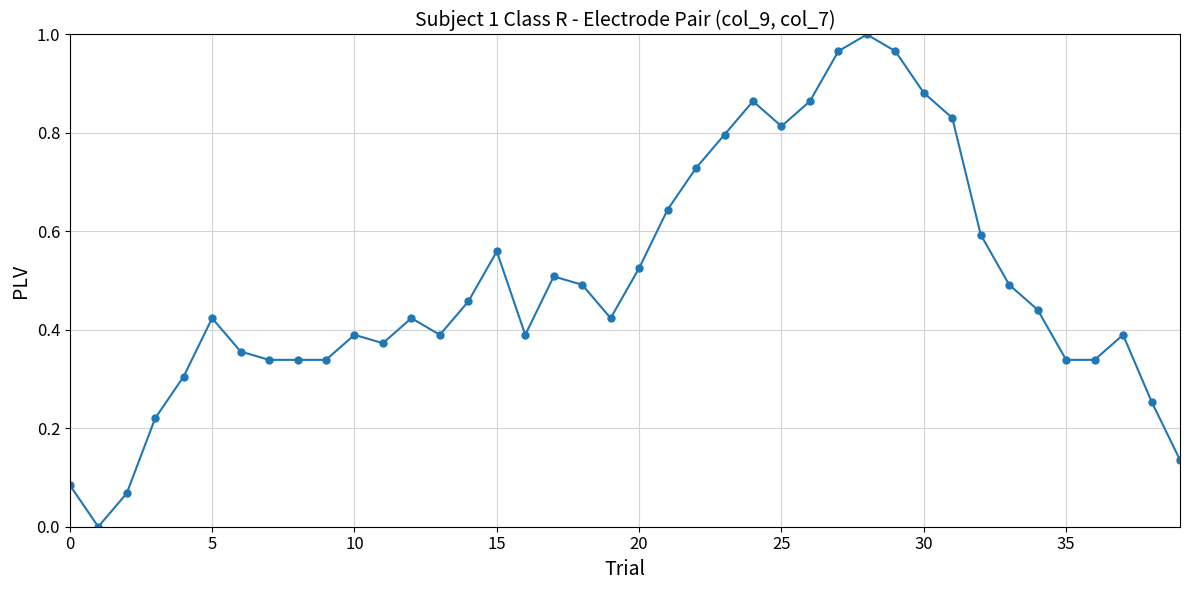

True or false: there are more than 1 points higher than both neighbors.

True